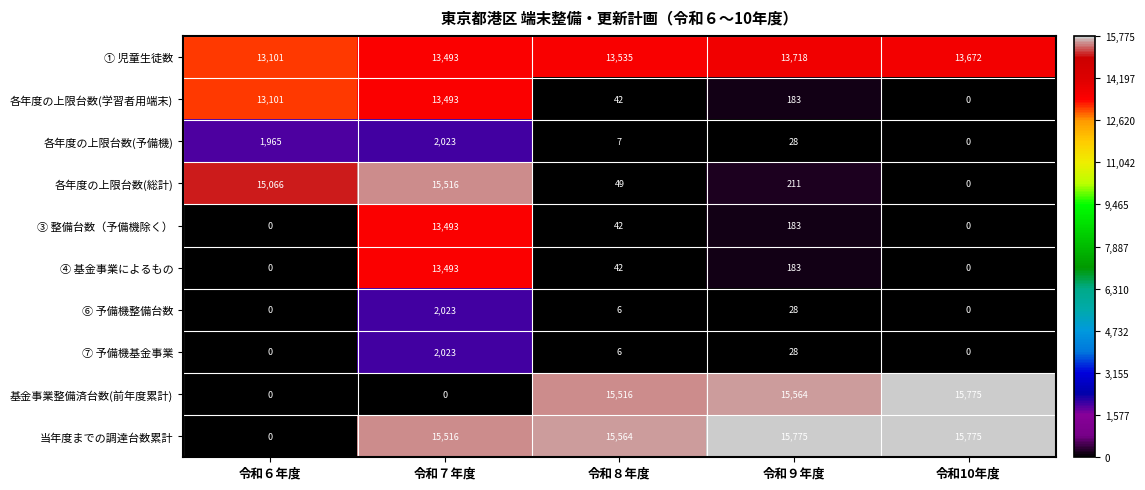

What is the spread (max minus min) of values at 令和６年度?

15066